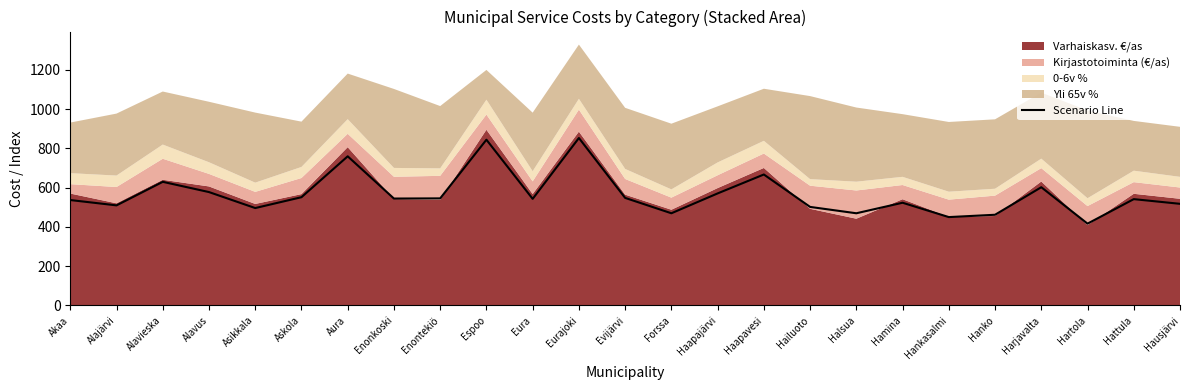

What is the change in value from Alavieska to Espoo?

+214.4